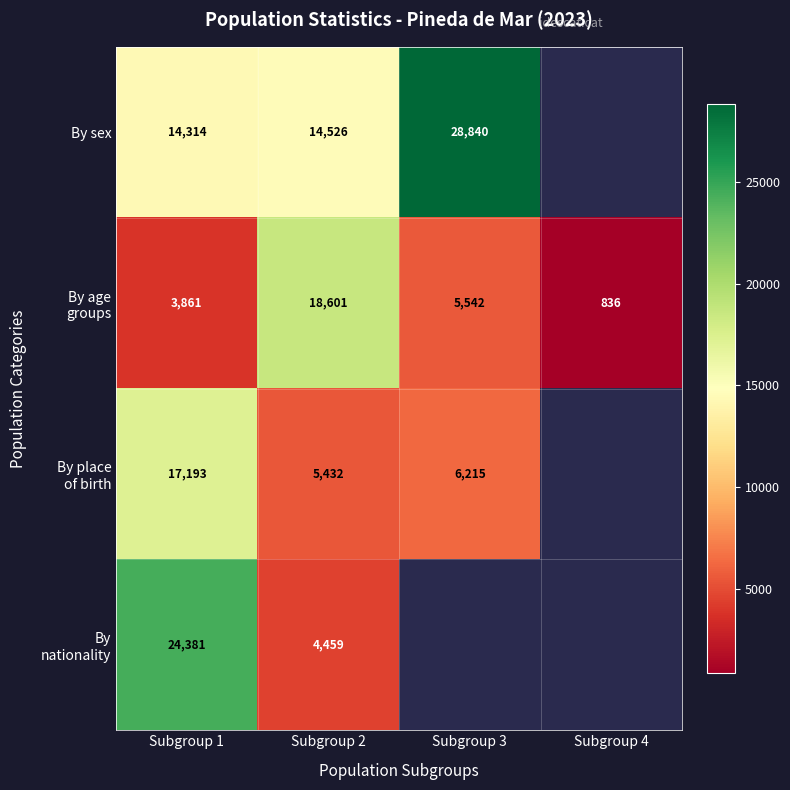

What is the difference between the highest and lowest values at Subgroup 1?

20520